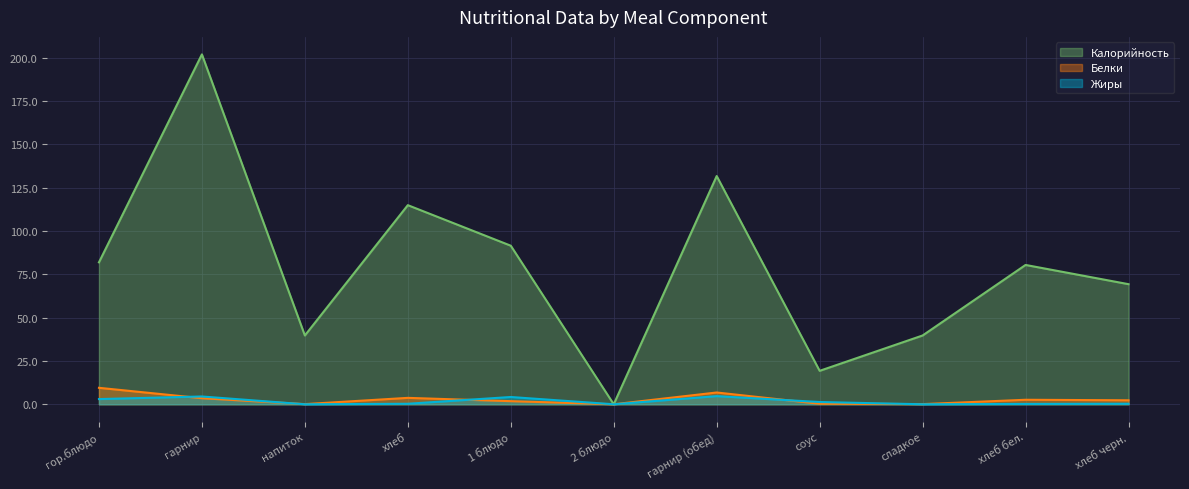

True or false: Жиры and Белки cross at least once.

True